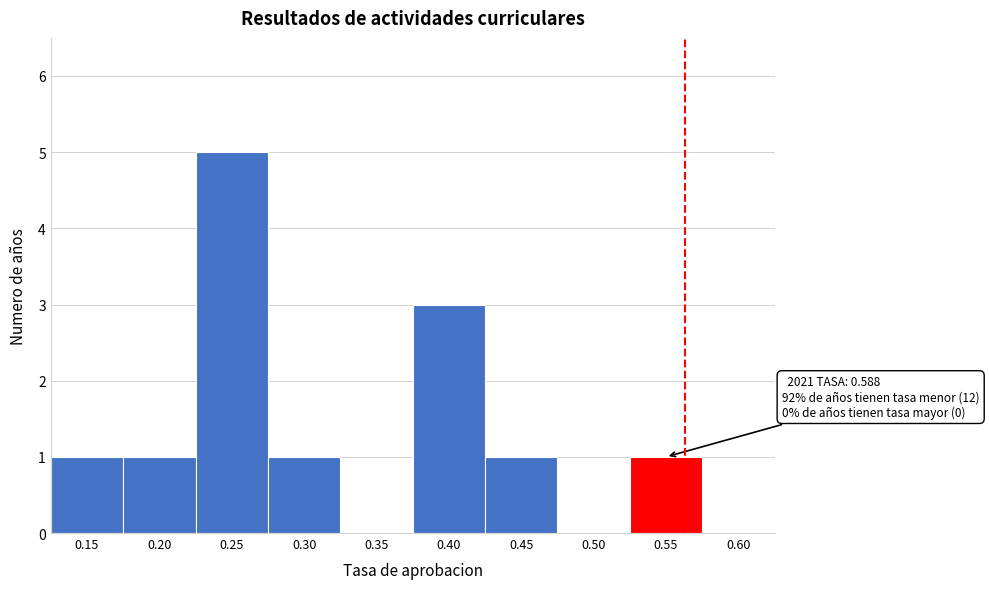

Reading right to left, extract all data points from this chart.

0.60=0	0.55=1	0.50=0	0.45=1	0.40=3	0.35=0	0.30=1	0.25=5	0.20=1	0.15=1